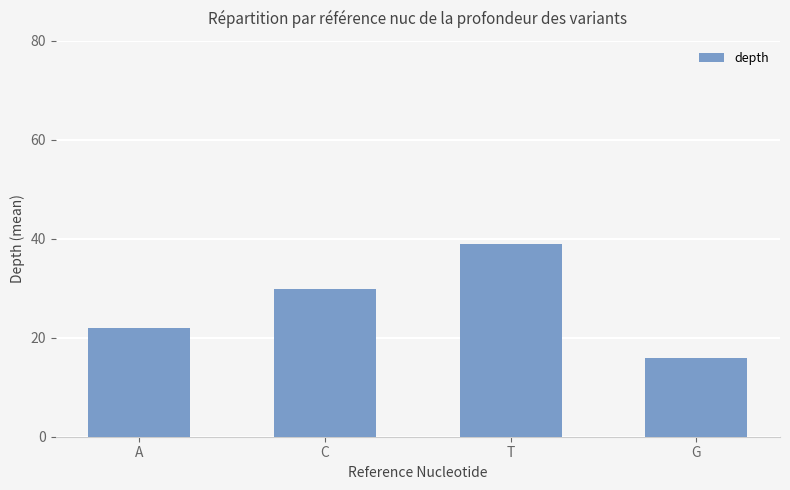

What is the ratio of the value at C to the value at T?

0.8